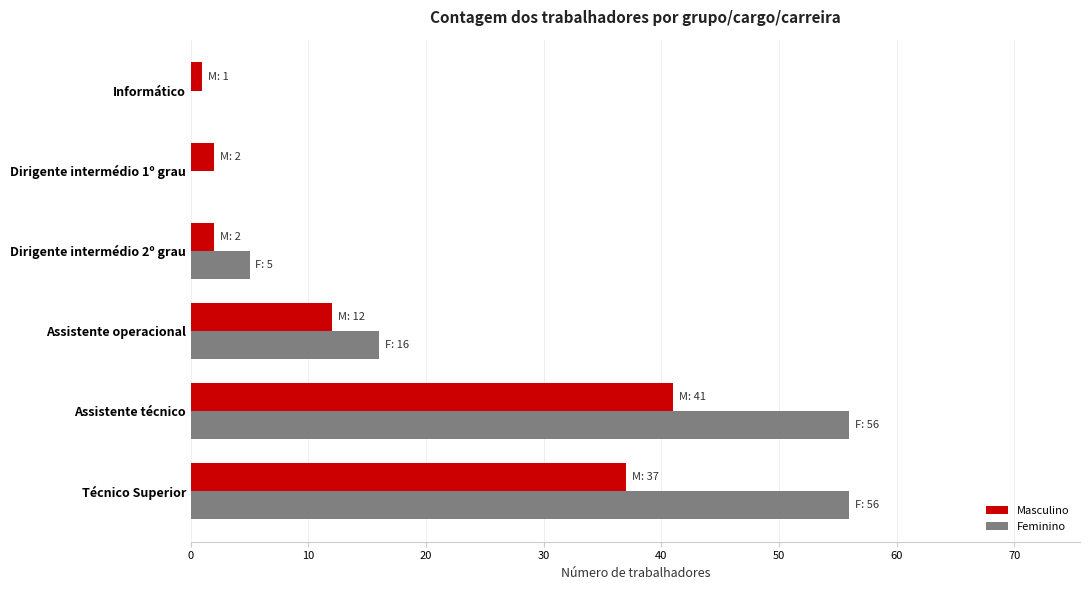

Where is Feminino nearest to the value 28?

Assistente operacional